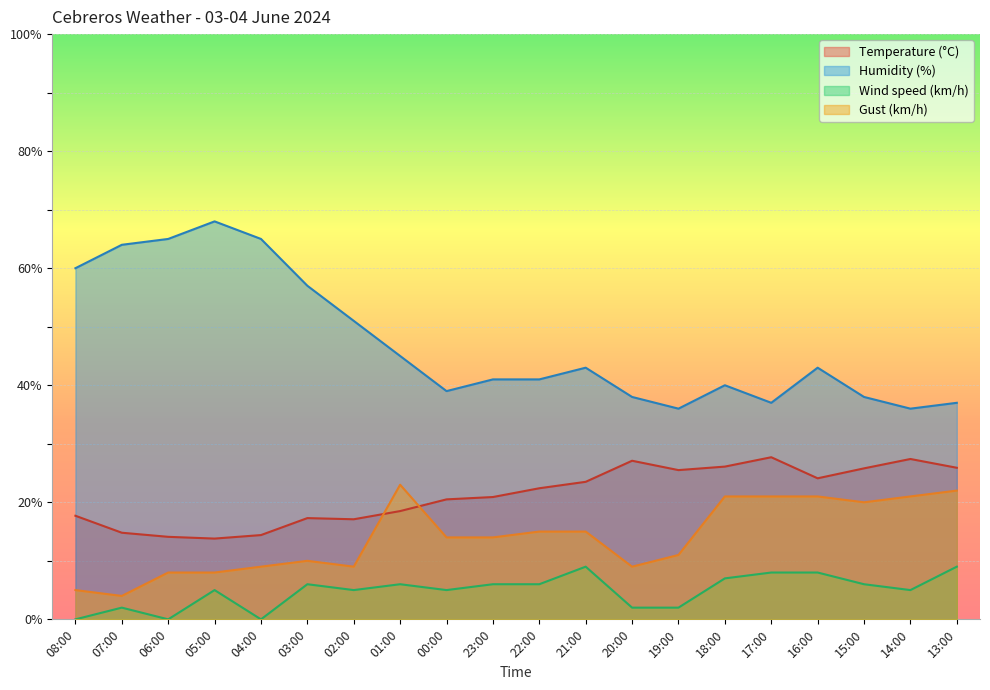

The value of Gust (km/h) at 07:00 is 4.0. True or false?

True